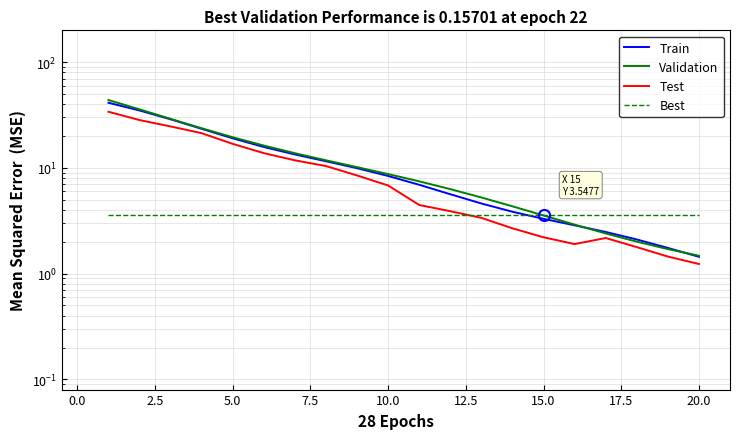

Reading right to left, list all the values displayed in this chart.

Train: 1.4	1.7	2.1	2.5	2.9	3.3	3.8	4.6	5.6	6.9	8.4	9.9	11.5	13.4	15.8	19.0	23.4	28.8	34.9	41.3
Validation: 1.5	1.7	2.0	2.4	2.9	3.5	4.3	5.2	6.3	7.5	8.7	10.2	11.8	13.8	16.3	19.5	23.7	29.1	35.8	43.8
Test: 1.2	1.4	1.8	2.2	1.9	2.2	2.7	3.4	3.9	4.5	6.8	8.5	10.4	11.8	13.8	16.9	21.3	24.7	28.3	33.9
Best: 3.5	3.5	3.5	3.5	3.5	3.5	3.5	3.5	3.5	3.5	3.5	3.5	3.5	3.5	3.5	3.5	3.5	3.5	3.5	3.5